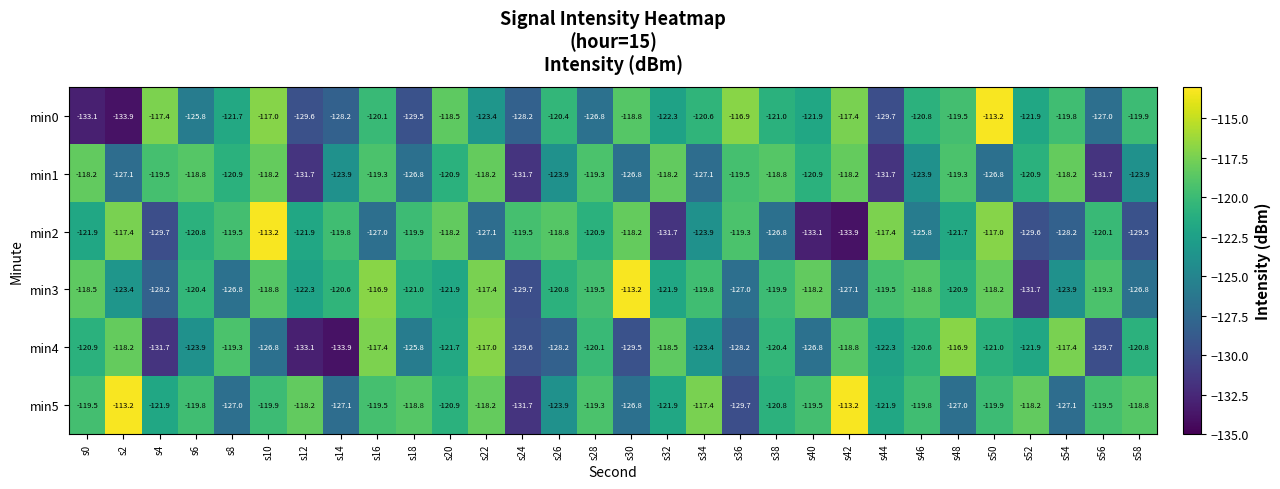

What is the maximum value shown in the chart?

-113.2